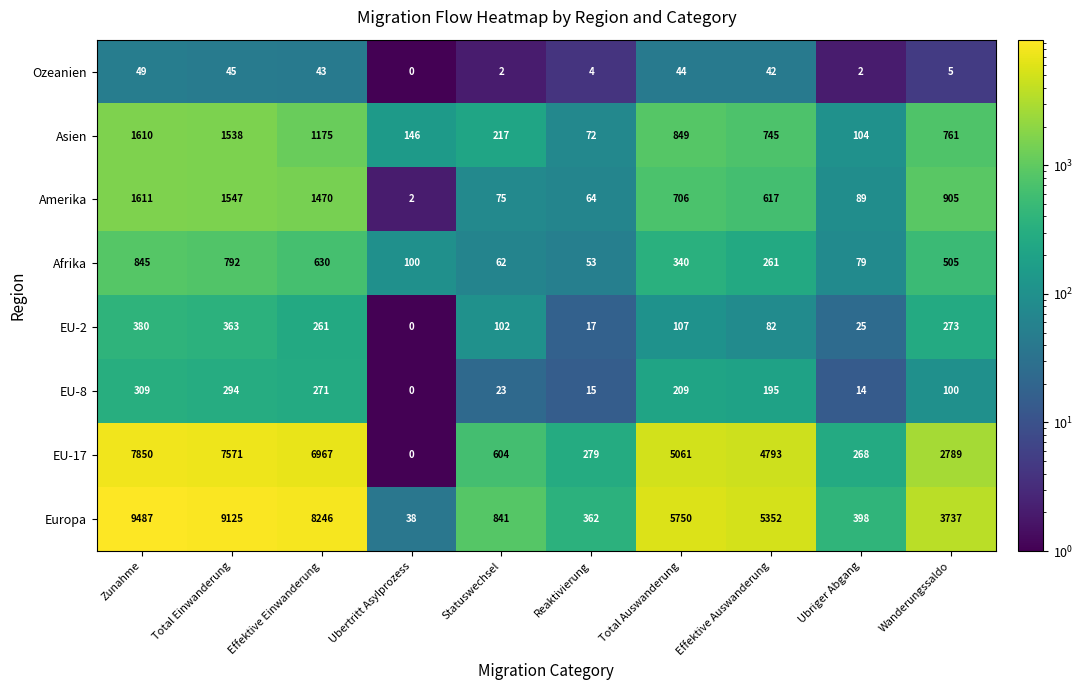

What is the difference between the second highest and second lowest values in the Ozeanien series?

43